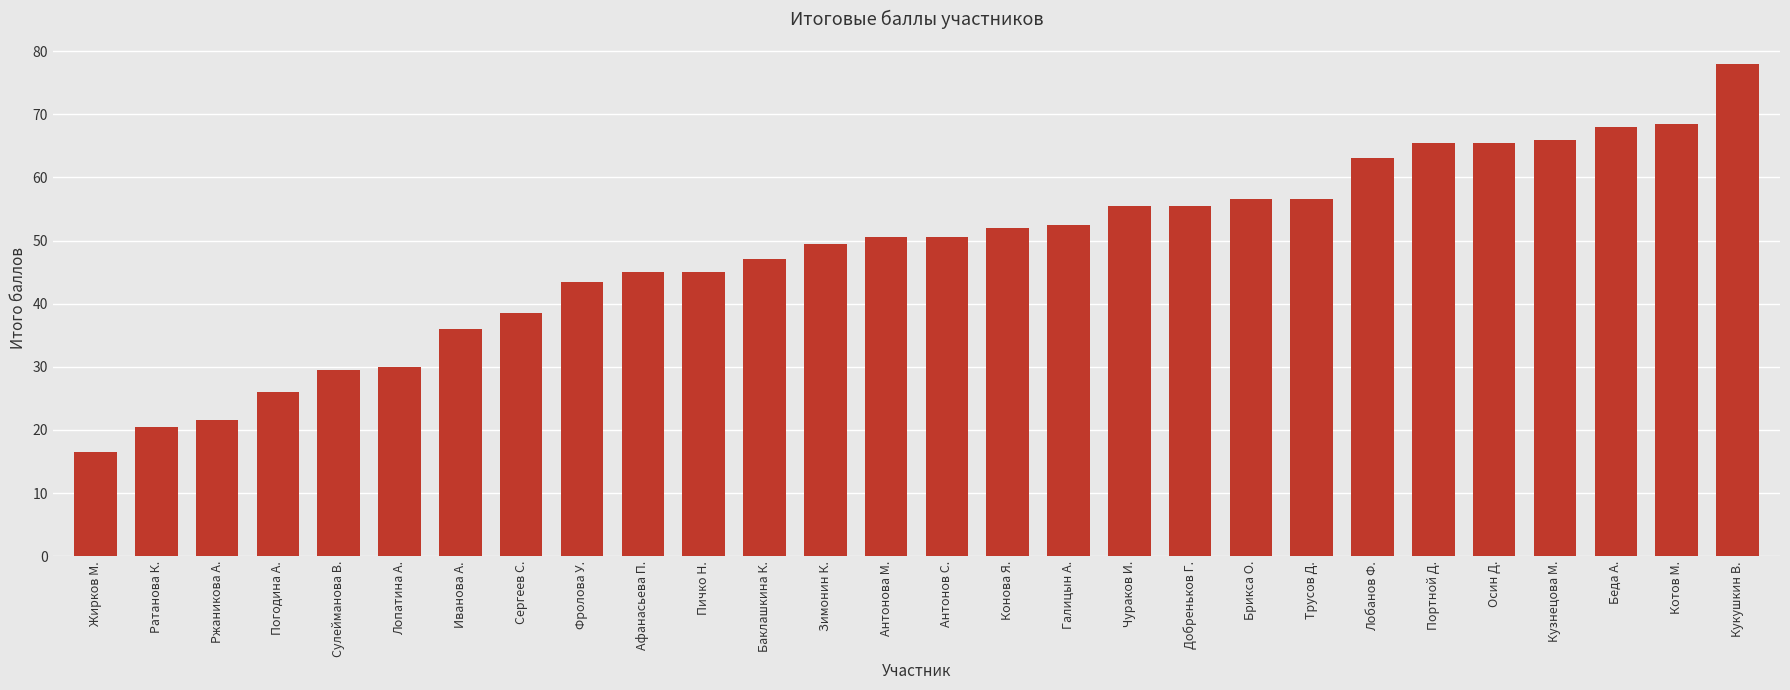

Approximately how many times larger is the value at Сергеев С. compared to Ратанова К.?

1.9